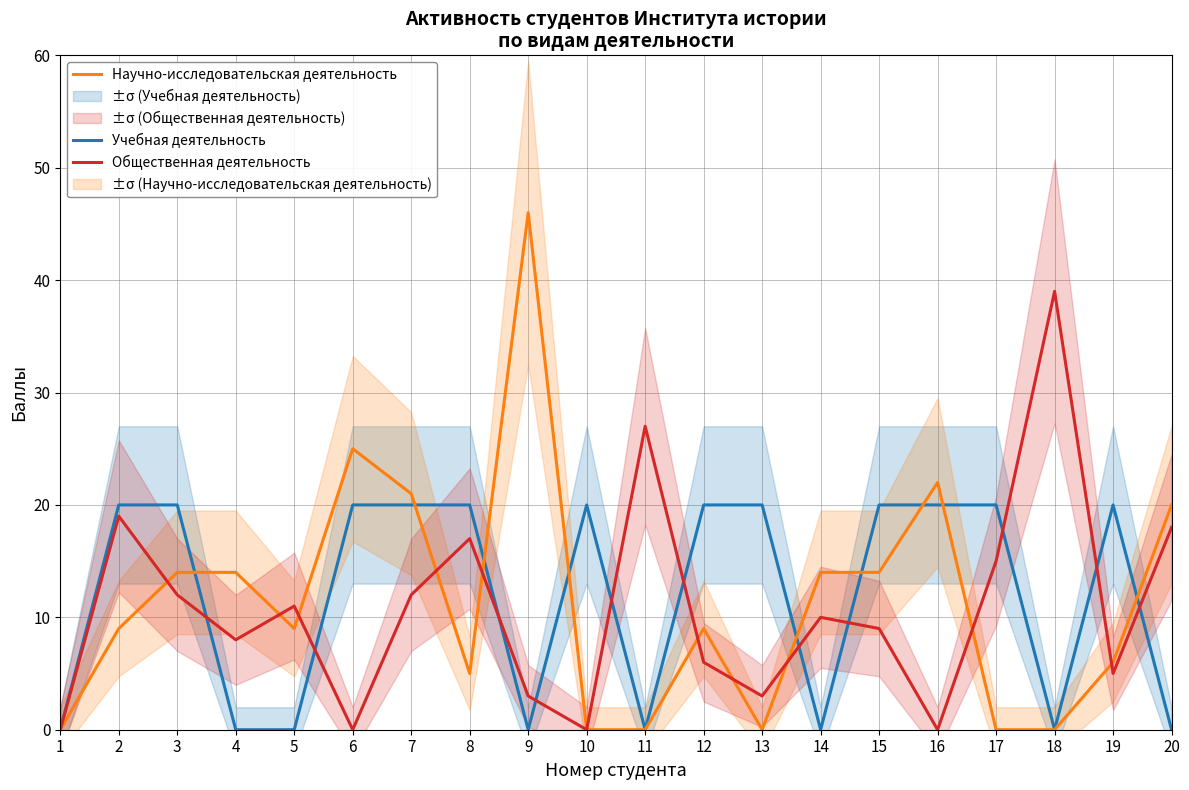

Is it true that Общественная деятельность equals 6 at 12?

True